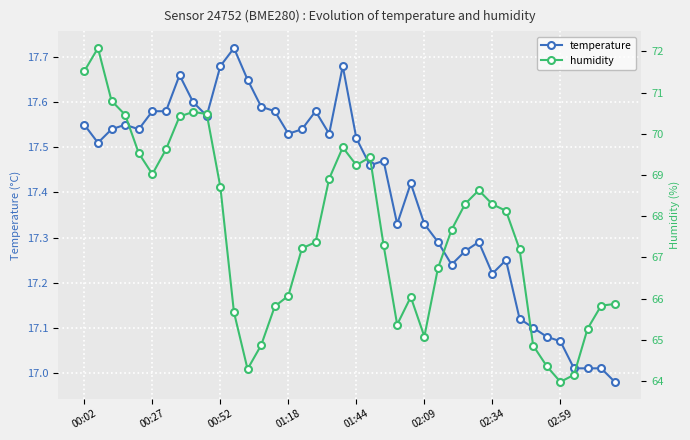

At which label does temperature first exceed 17?

00:02